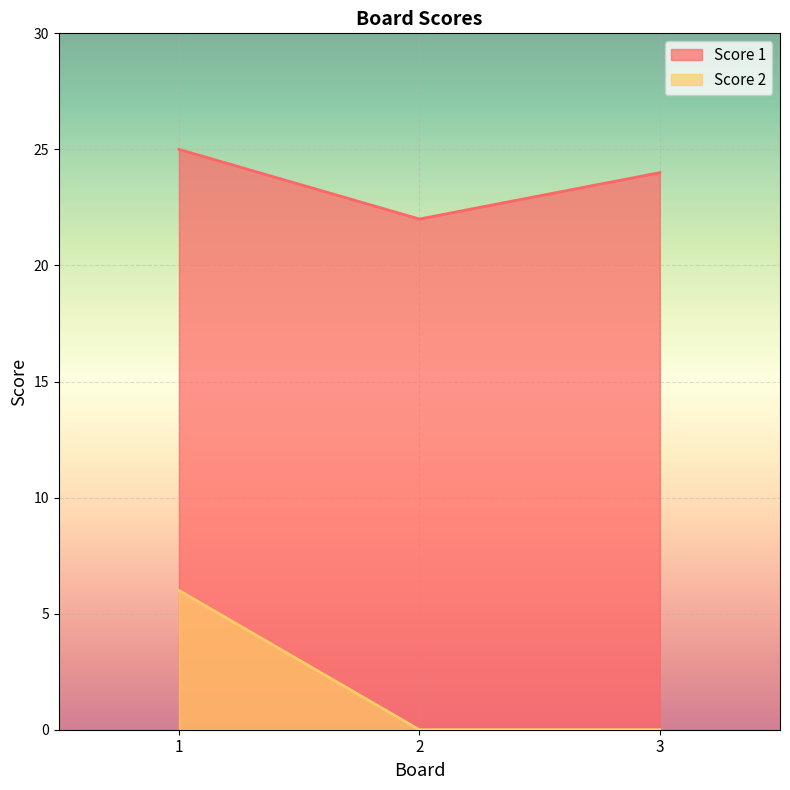

What is the total value across all series at 1?

31